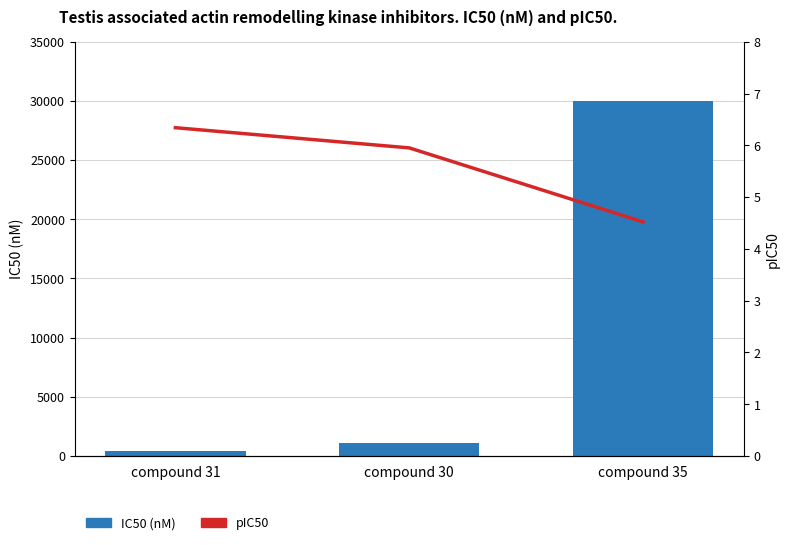

What are all the series names shown in the legend?

IC50 (nM), pIC50